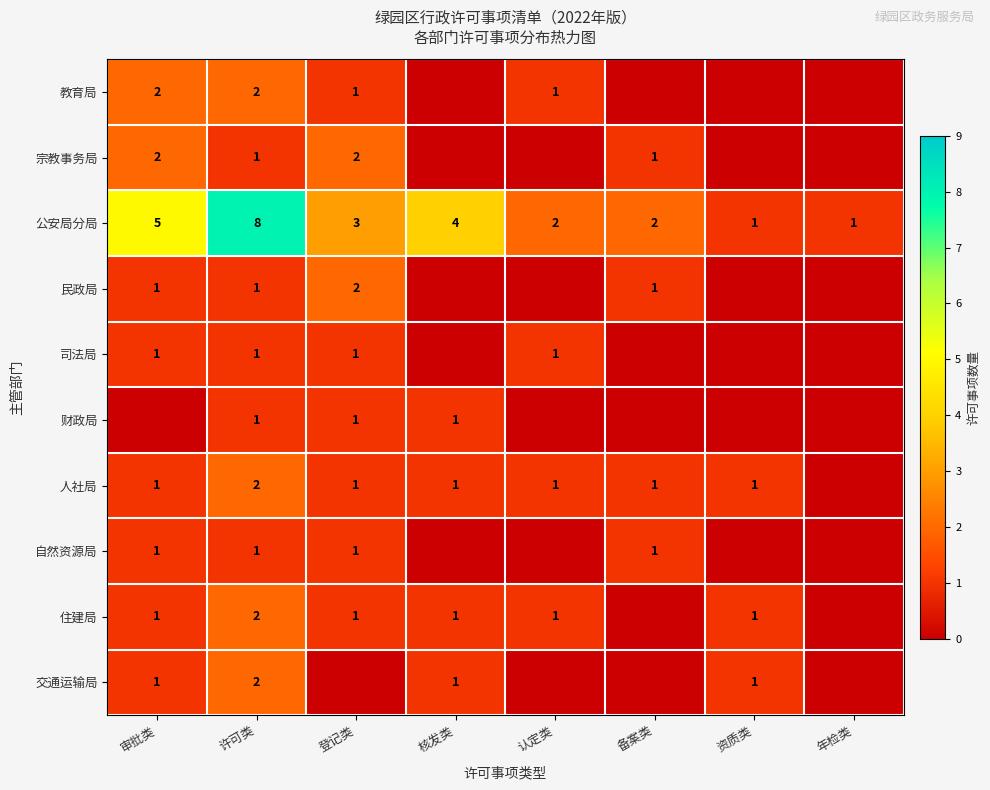

True or false: 住建局 has a value of 1 at 核发类.

True